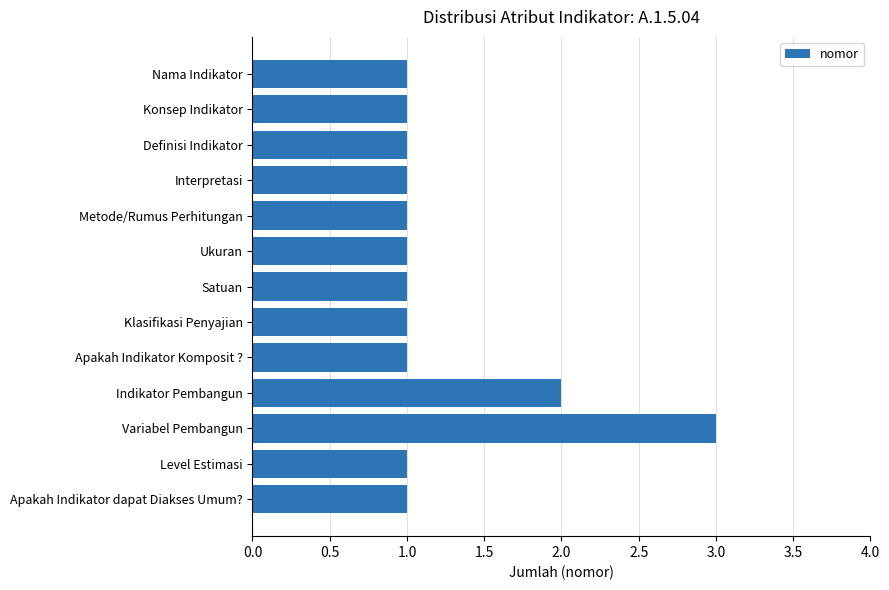

What is the greatest value displayed?

3